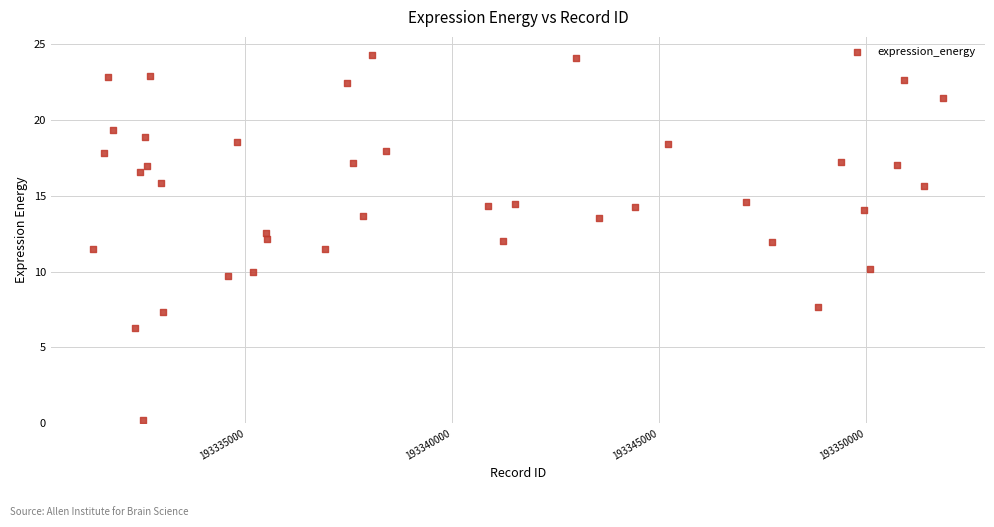

What is the range of X values (max minus min)?

20526.0